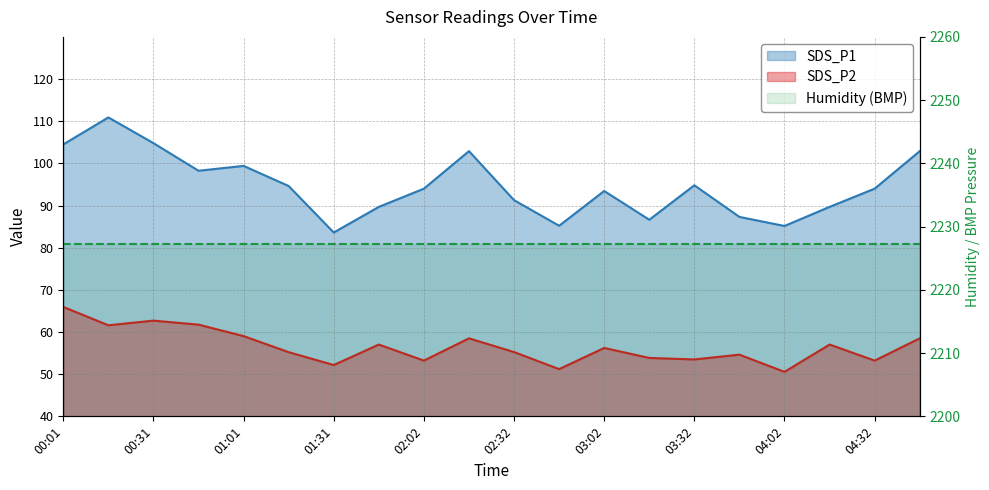

What value does the SDS_P2 series have at 03:02?

56.2